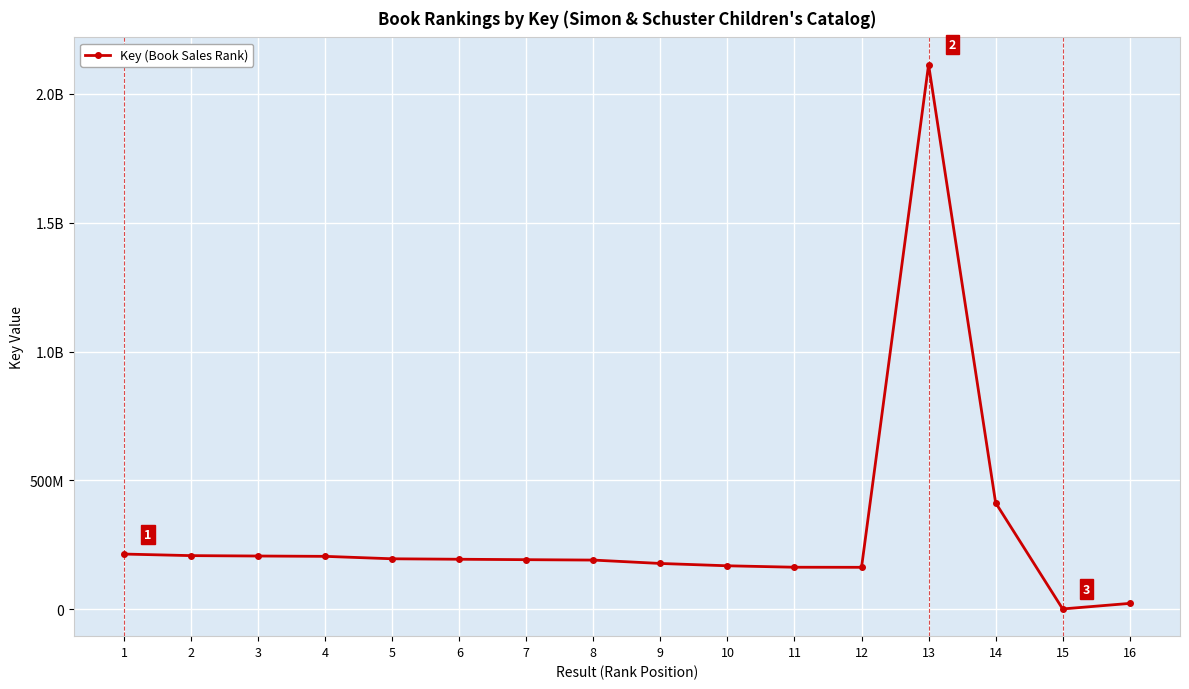

Does the chart have visible grid lines?

Yes